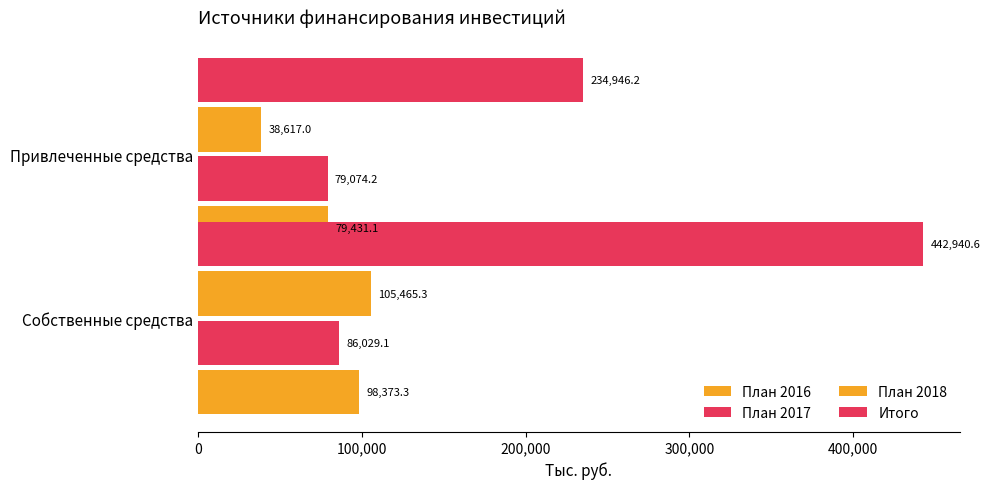

The value of План 2018 at Собственные средства is 165370.7. True or false?

False